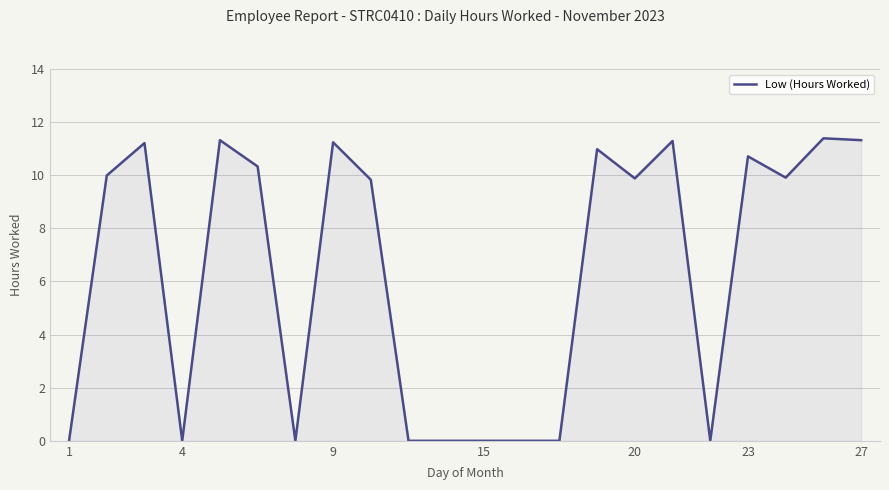

What is the difference between the maximum and minimum values?

11.4